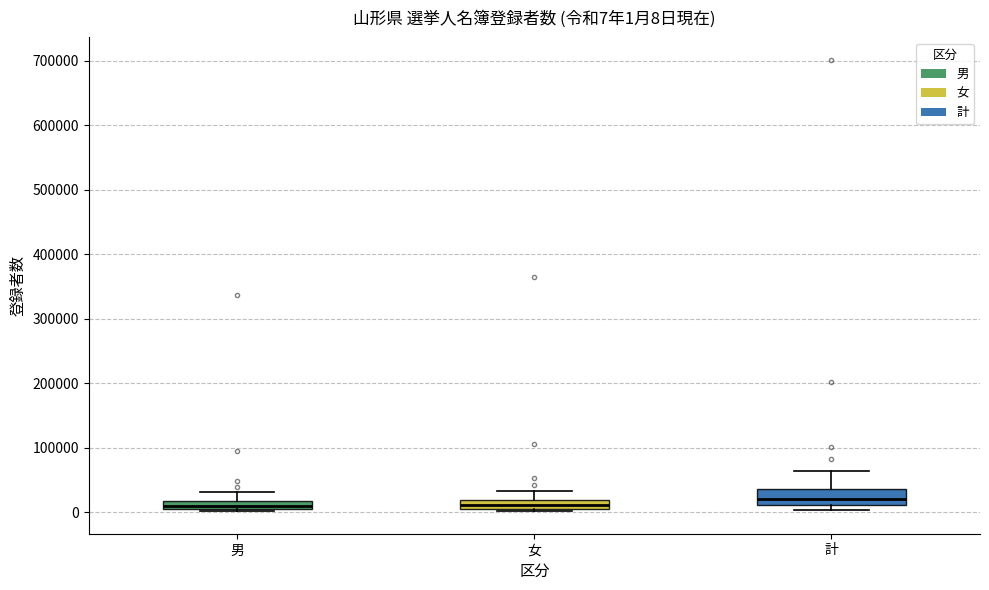

Comparing the boxes themselves (not the whiskers), which one is the tallest?

計